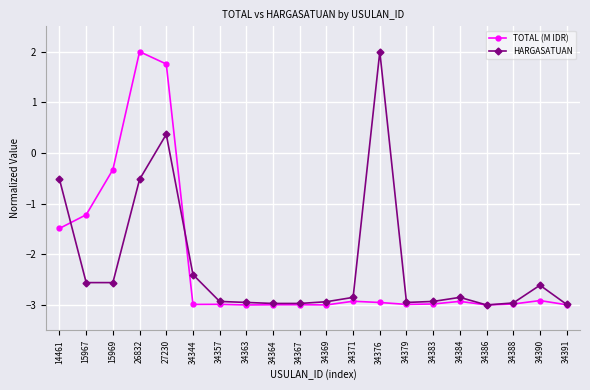

How many lines are shown in the chart?

2